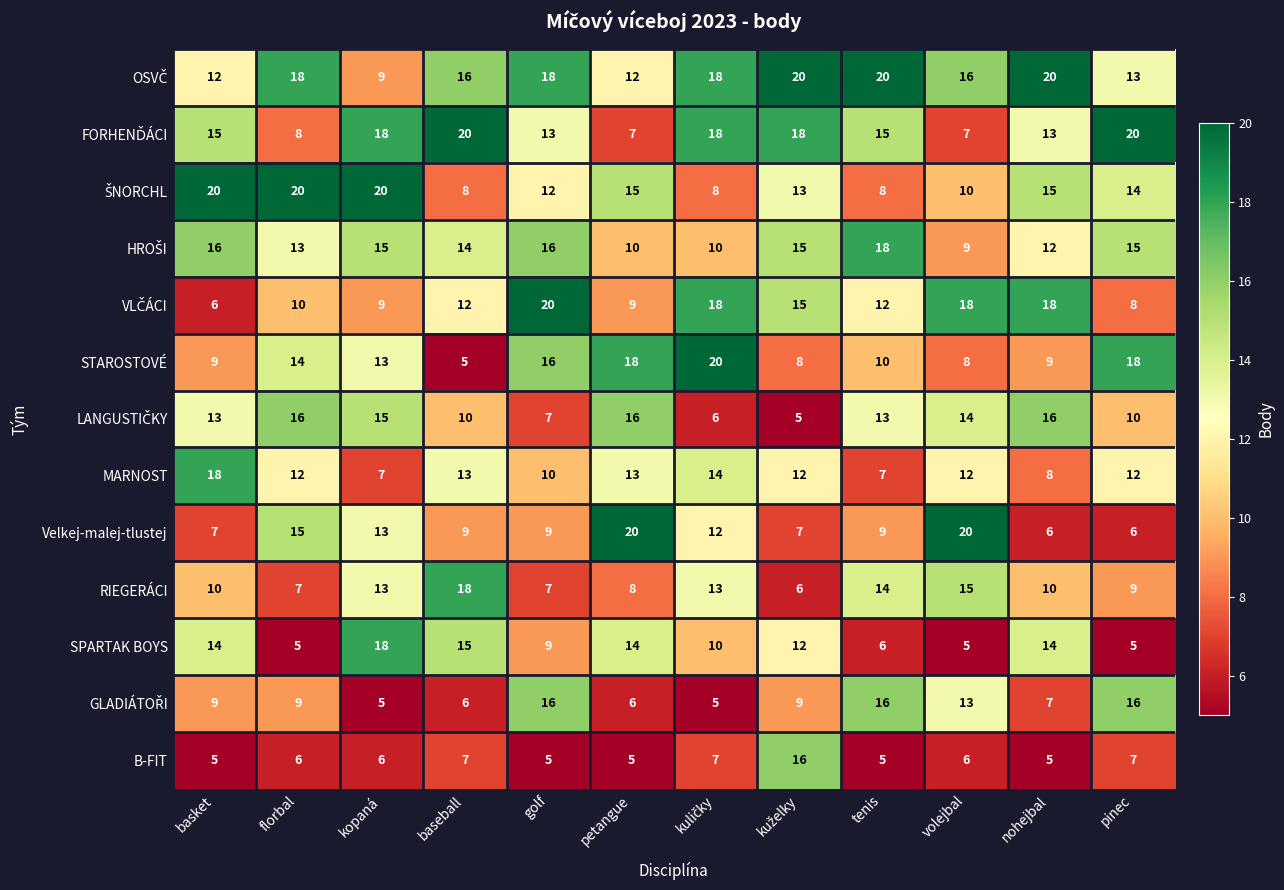

True or false: STAROSTOVÉ has a value of 2 at volejbal.

False